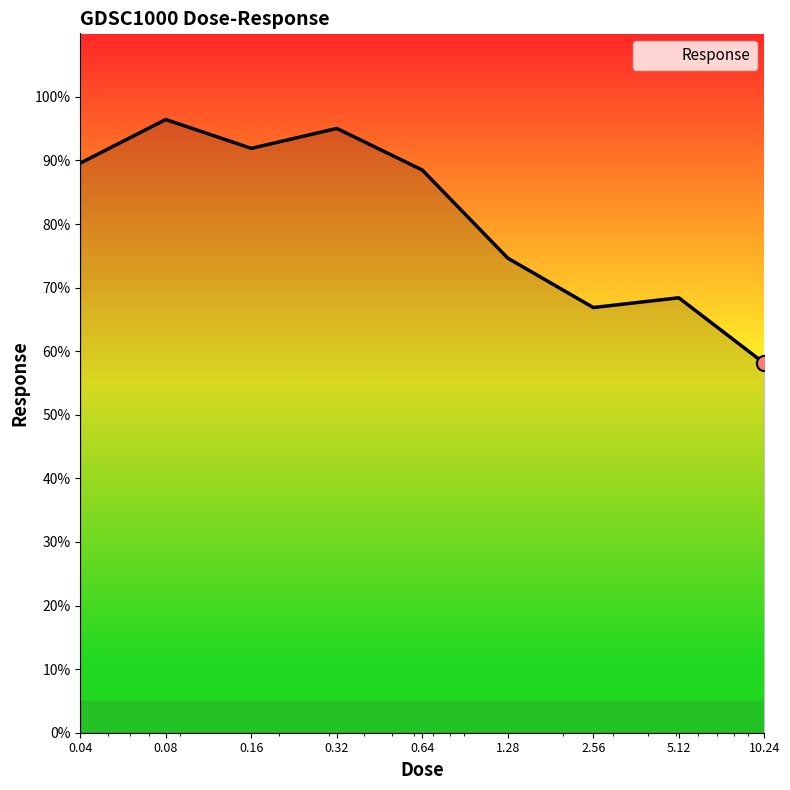

What is the difference between the maximum and minimum values?

38.3